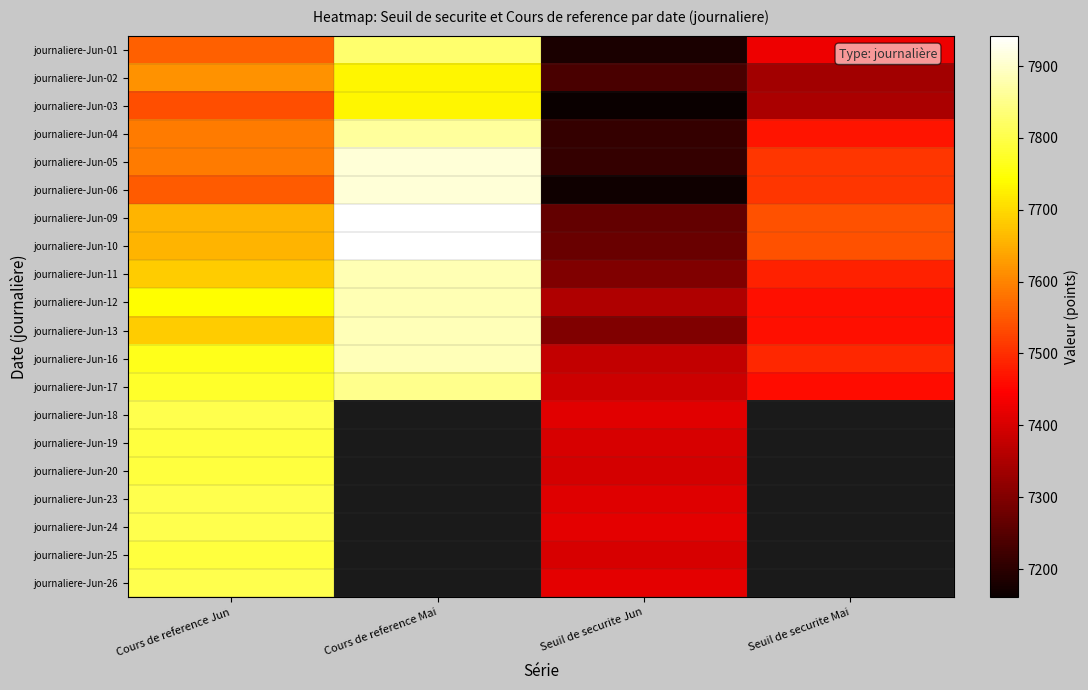

Reading left to right, what are all the values shown in this chart?

journaliere-Jun-01: Cours de reference Jun=7558.2	Cours de reference Mai=7828.1	Seuil de securite Jun=7180.3	Seuil de securite Mai=7428.4
journaliere-Jun-02: Cours de reference Jun=7616.0	Cours de reference Mai=7734.4	Seuil de securite Jun=7235.2	Seuil de securite Mai=7339.4
journaliere-Jun-03: Cours de reference Jun=7537.6	Cours de reference Mai=7734.4	Seuil de securite Jun=7160.5	Seuil de securite Mai=7347.7
journaliere-Jun-04: Cours de reference Jun=7589.7	Cours de reference Mai=7864.4	Seuil de securite Jun=7210.0	Seuil de securite Mai=7471.2
journaliere-Jun-05: Cours de reference Jun=7589.7	Cours de reference Mai=7910.5	Seuil de securite Jun=7210.2	Seuil de securite Mai=7511.3
journaliere-Jun-06: Cours de reference Jun=7553.4	Cours de reference Mai=7910.5	Seuil de securite Jun=7168.5	Seuil de securite Mai=7511.3
journaliere-Jun-09: Cours de reference Jun=7656.1	Cours de reference Mai=7942.4	Seuil de securite Jun=7266.0	Seuil de securite Mai=7541.6
journaliere-Jun-10: Cours de reference Jun=7656.1	Cours de reference Mai=7942.4	Seuil de securite Jun=7273.3	Seuil de securite Mai=7542.2
journaliere-Jun-11: Cours de reference Jun=7683.7	Cours de reference Mai=7883.6	Seuil de securite Jun=7299.5	Seuil de securite Mai=7486.3
journaliere-Jun-12: Cours de reference Jun=7742.2	Cours de reference Mai=7883.6	Seuil de securite Jun=7355.1	Seuil de securite Mai=7462.9
journaliere-Jun-13: Cours de reference Jun=7684.7	Cours de reference Mai=7886.7	Seuil de securite Jun=7300.4	Seuil de securite Mai=7465.8
journaliere-Jun-16: Cours de reference Jun=7765.1	Cours de reference Mai=7886.7	Seuil de securite Jun=7376.9	Seuil de securite Mai=7492.4
journaliere-Jun-17: Cours de reference Jun=7775.9	Cours de reference Mai=7853.5	Seuil de securite Jun=7387.1	Seuil de securite Mai=7460.4
journaliere-Jun-18: Cours de reference Jun=7804.3	Cours de reference Mai=0.0	Seuil de securite Jun=7413.0	Seuil de securite Mai=0.0
journaliere-Jun-19: Cours de reference Jun=7791.5	Cours de reference Mai=0.0	Seuil de securite Jun=7400.8	Seuil de securite Mai=0.0
journaliere-Jun-20: Cours de reference Jun=7791.5	Cours de reference Mai=0.0	Seuil de securite Jun=7398.1	Seuil de securite Mai=0.0
journaliere-Jun-23: Cours de reference Jun=7804.9	Cours de reference Mai=0.0	Seuil de securite Jun=7410.9	Seuil de securite Mai=0.0
journaliere-Jun-24: Cours de reference Jun=7804.9	Cours de reference Mai=0.0	Seuil de securite Jun=7414.6	Seuil de securite Mai=0.0
journaliere-Jun-25: Cours de reference Jun=7790.3	Cours de reference Mai=0.0	Seuil de securite Jun=7400.8	Seuil de securite Mai=0.0
journaliere-Jun-26: Cours de reference Jun=7804.7	Cours de reference Mai=0.0	Seuil de securite Jun=7414.4	Seuil de securite Mai=0.0